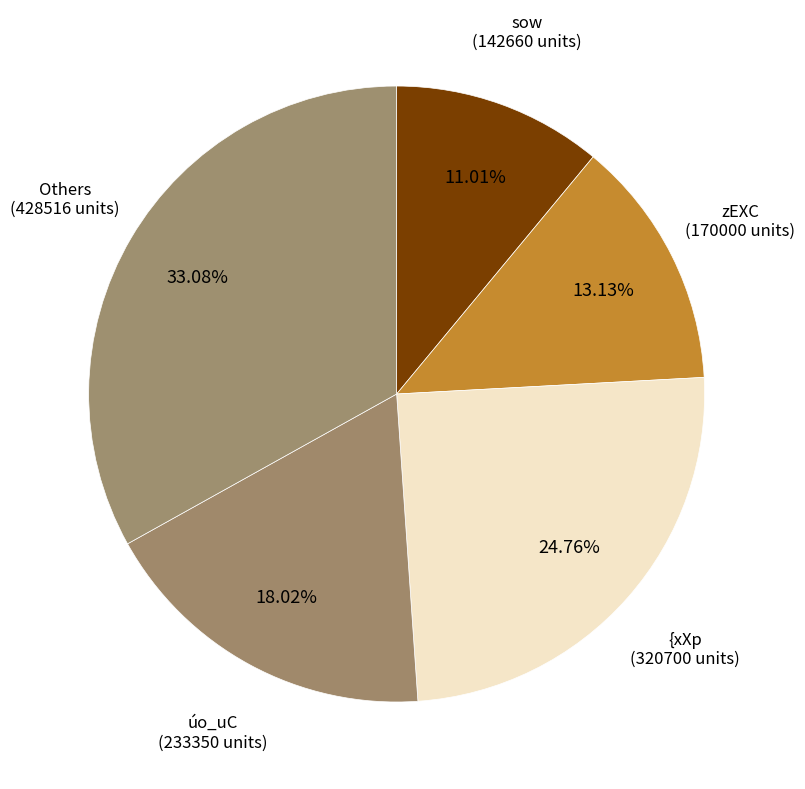

Do úo_uC (233350 units) and zEXC (170000 units) together represent more than half of the pie?

No